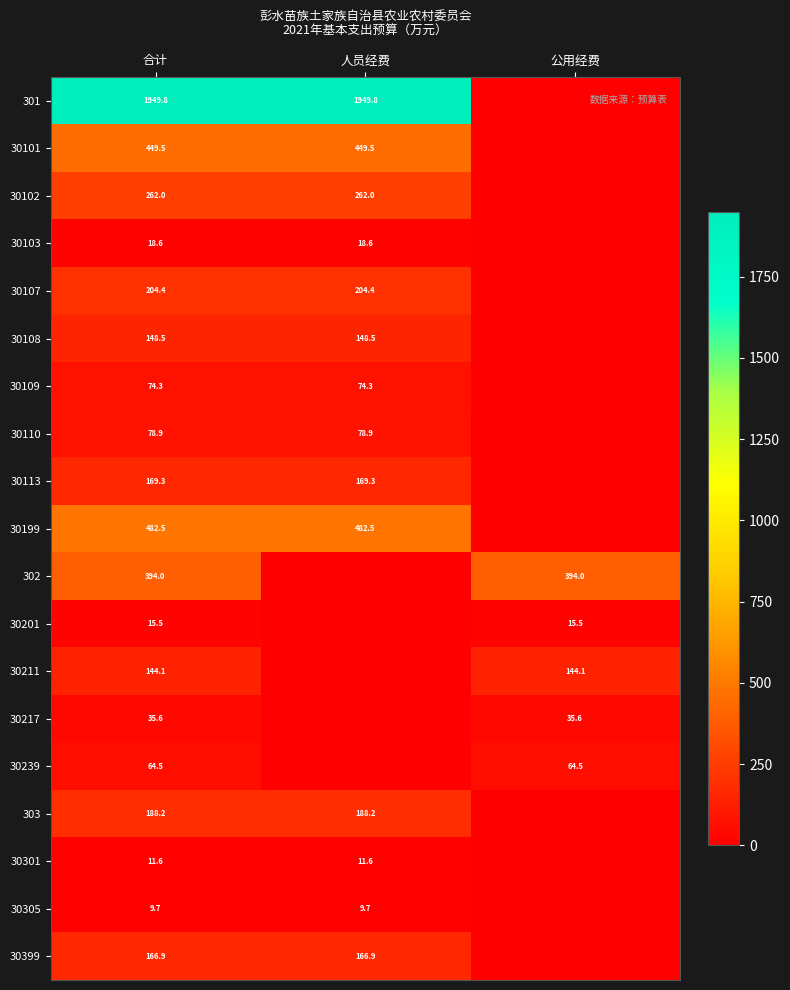

True or false: 303 has a value of 265.2 at 人员经费.

False